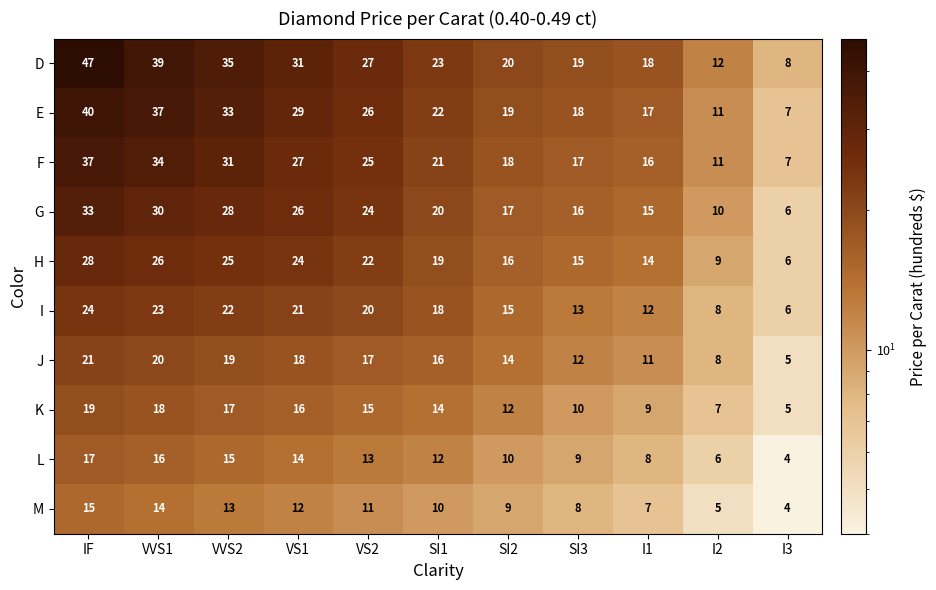

What is the difference between the highest and lowest values at I3?

4